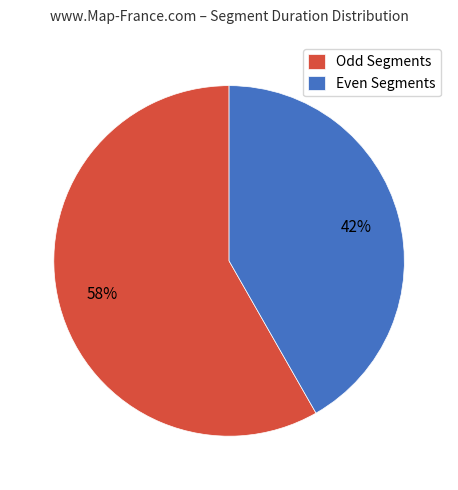

How many slices are in this pie chart?

2